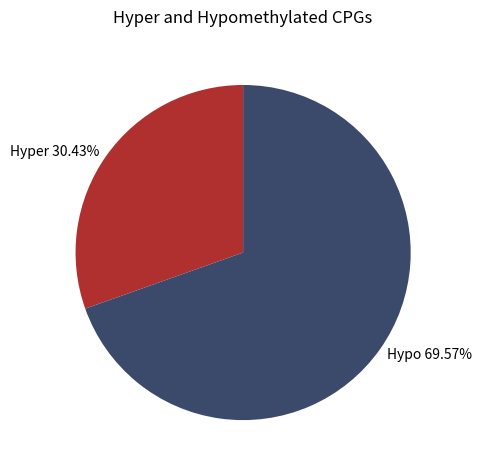

Approximately how many times larger is the value at Hyper 30.43% compared to Hypo 69.57%?

0.4